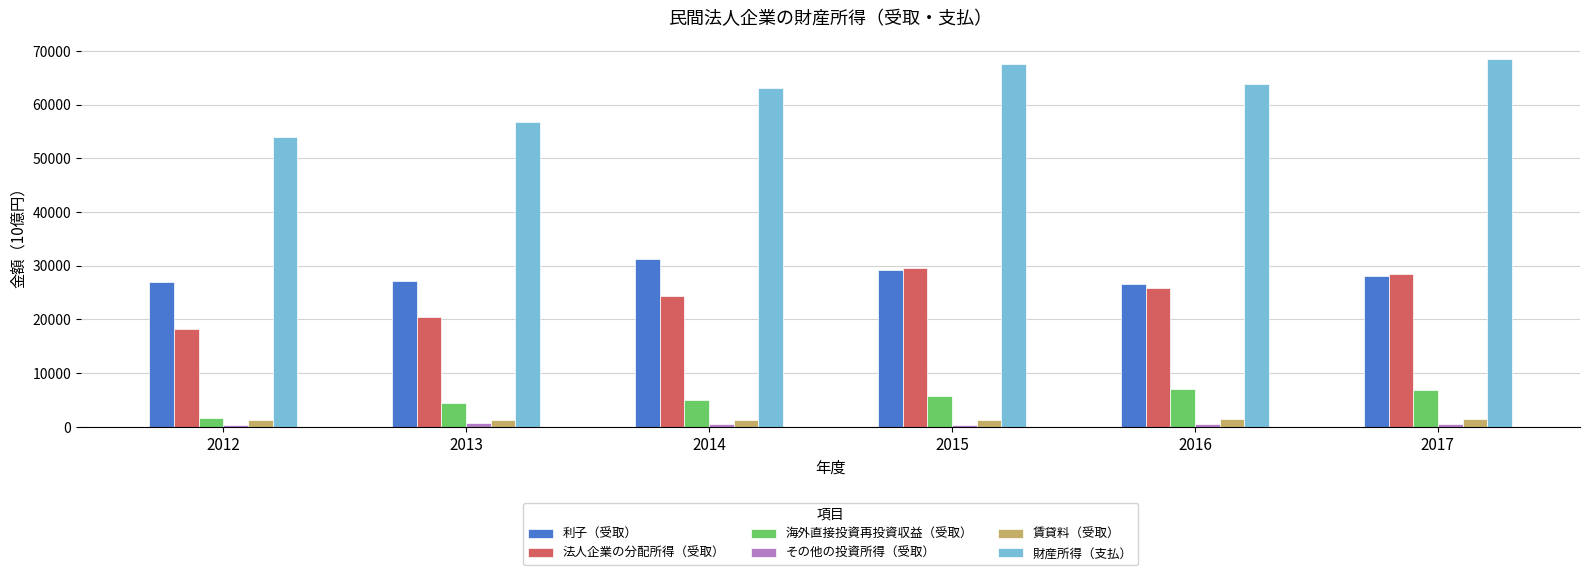

Which series has the largest range (max minus min)?

財産所得（支払）